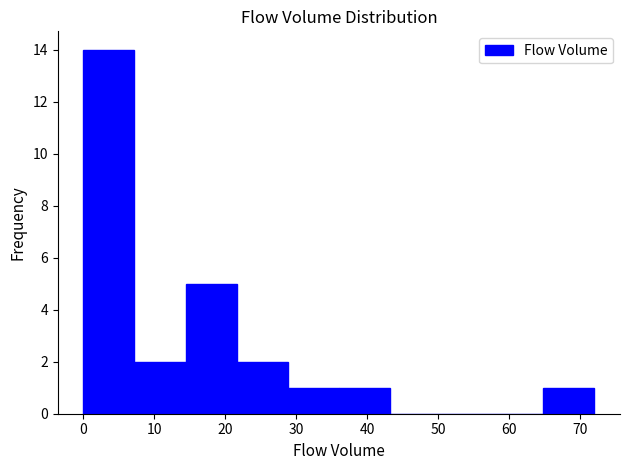

Reading left to right, transcribe this chart: for each bar, give the range it covers on the x-axis and its height. Neither the bar edges nor the heights are printed on the chart, so give them approximately, as read against the axes.

0.0 to 7.2: 14
7.2 to 14.4: 2
14.4 to 21.6: 5
21.6 to 28.8: 2
28.8 to 36.0: 1
36.0 to 43.2: 1
43.2 to 50.4: 0
50.4 to 57.6: 0
57.6 to 64.8: 0
64.8 to 72.0: 1